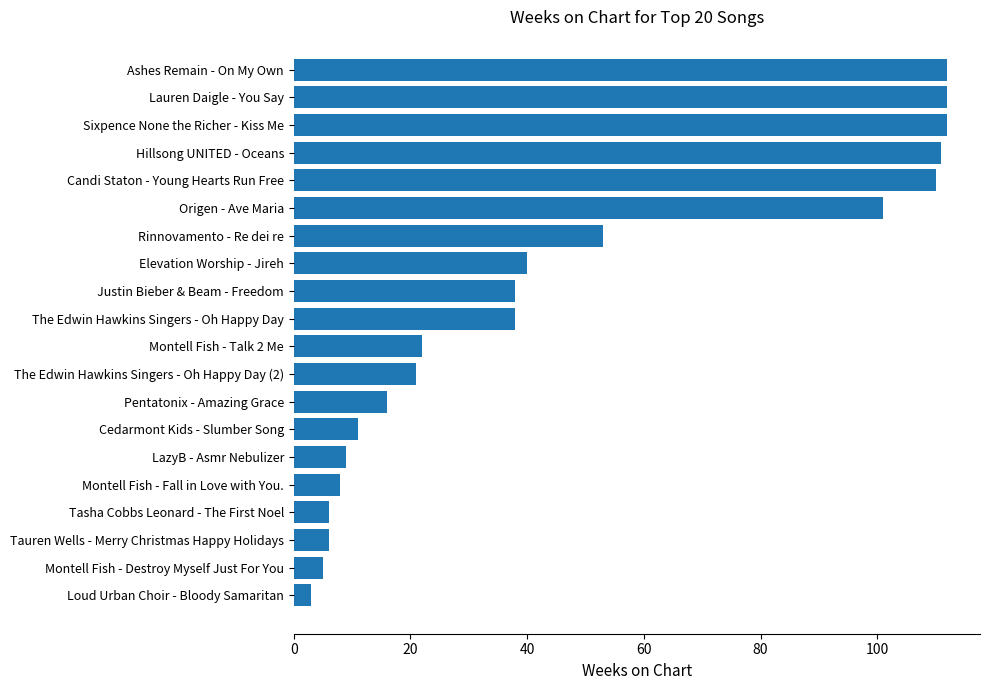

Reading bottom to top, list all the values displayed in this chart.

3	5	6	6	8	9	11	16	21	22	38	38	40	53	101	110	111	112	112	112